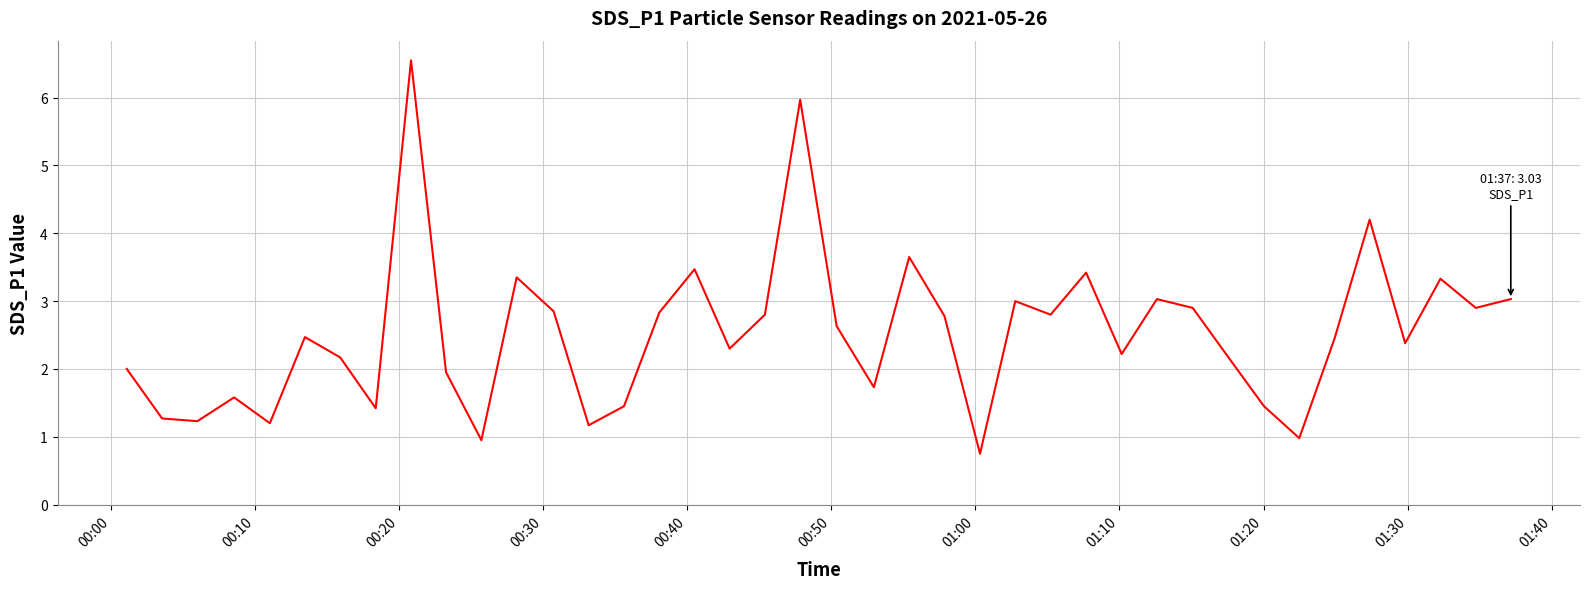

What is the minimum value shown in the chart?

0.8